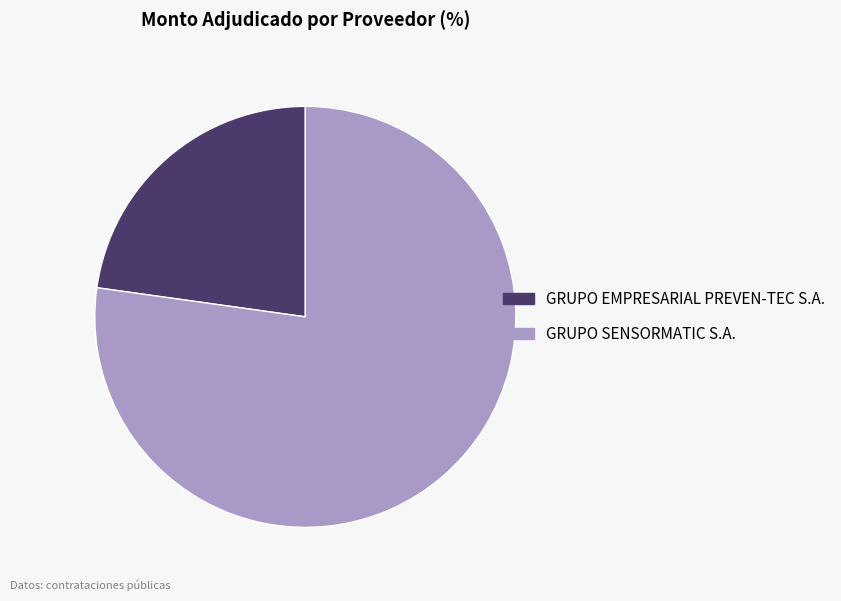

Is GRUPO SENSORMATIC S.A. the majority of the pie?

Yes